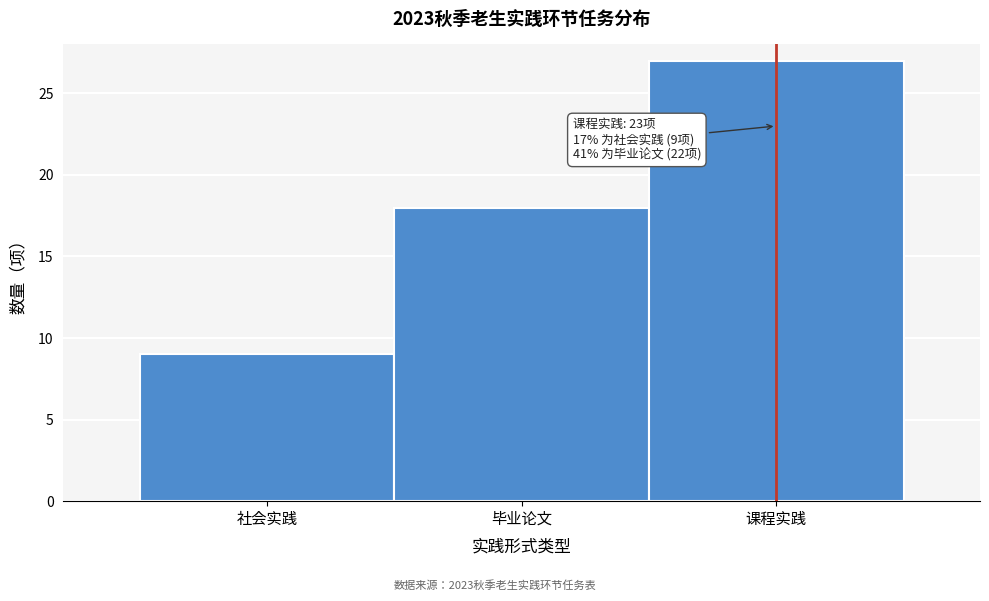

Reading left to right, what are all the values shown in this chart?

社会实践=9	毕业论文=18	课程实践=27